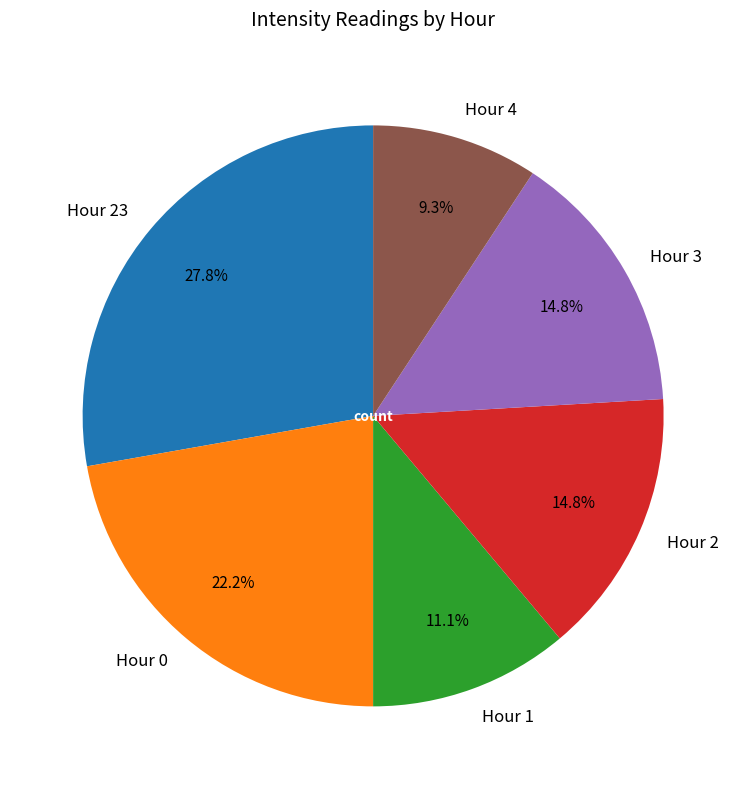

Which category has the smallest portion of the pie?

Hour 4